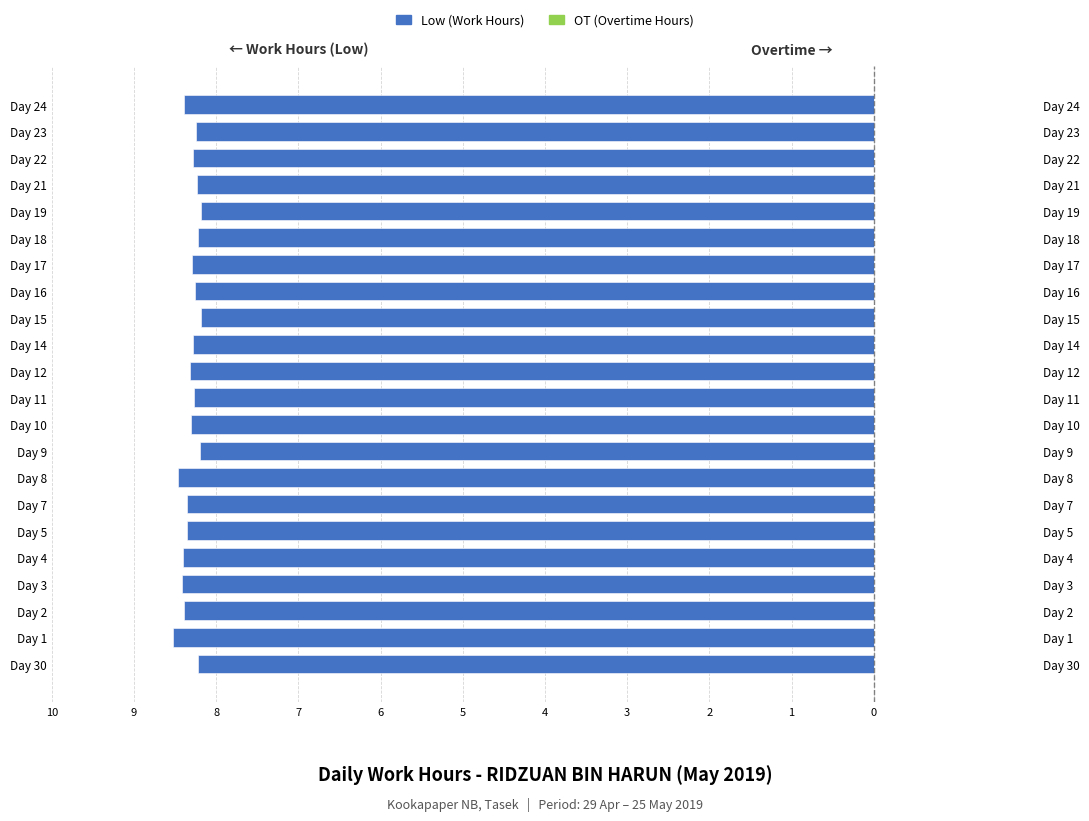

What are all the series names shown in the legend?

Low (Work Hours), OT (Overtime Hours)